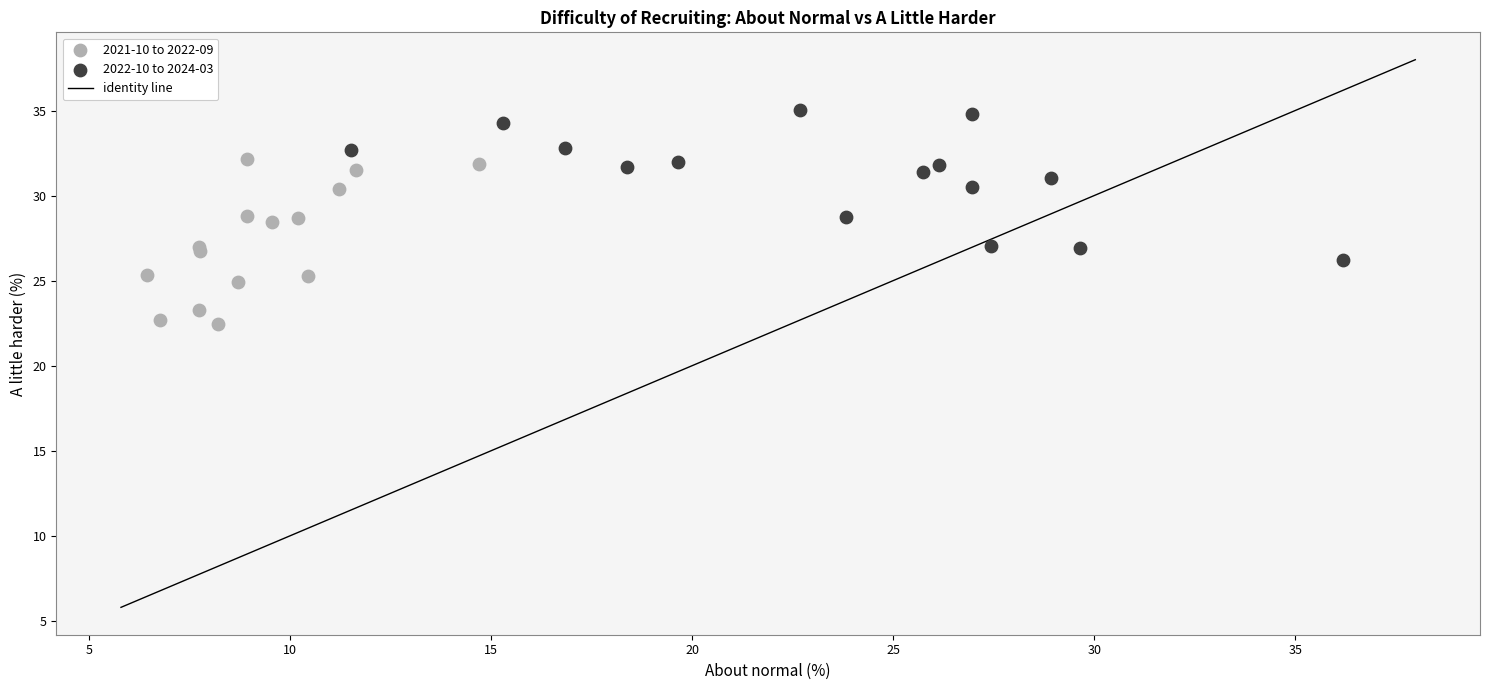

Which series contains the lowest Y value?

2021-10 to 2022-09